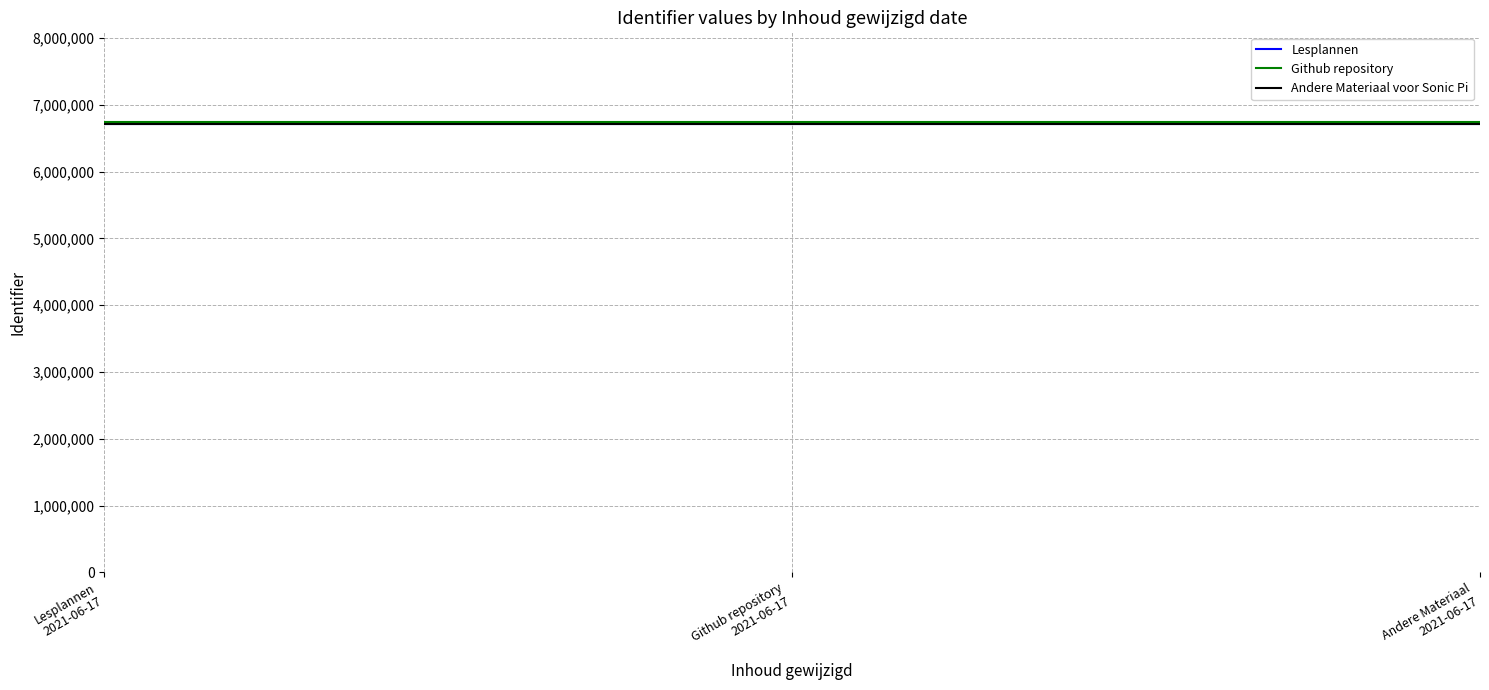

What is the smallest value displayed?

6711458